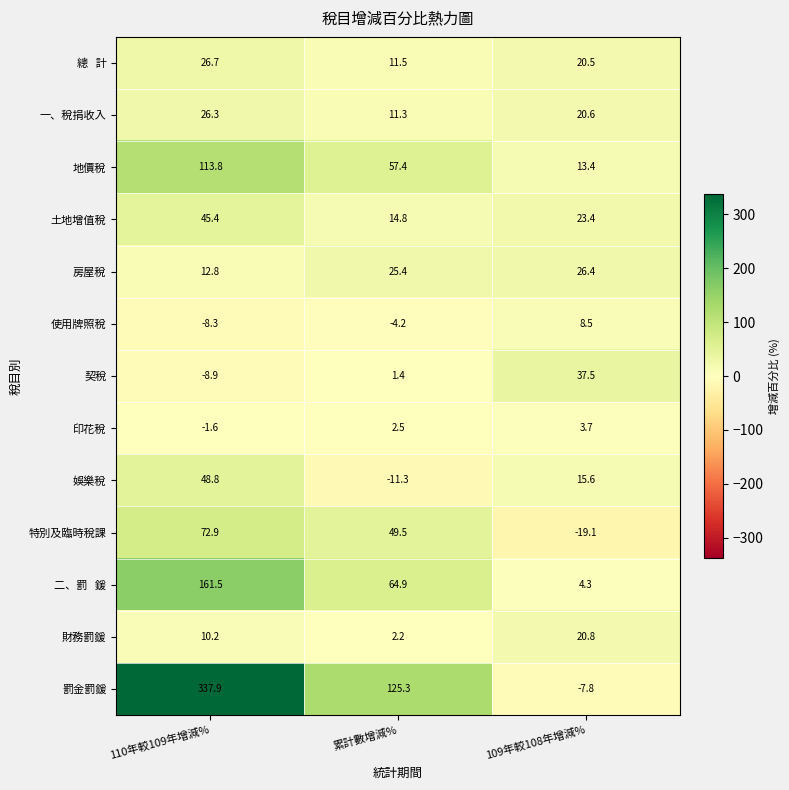

What is the difference between the 罰金罰鍰 values at 累計數增減% and 109年較108年增減%?

133.1